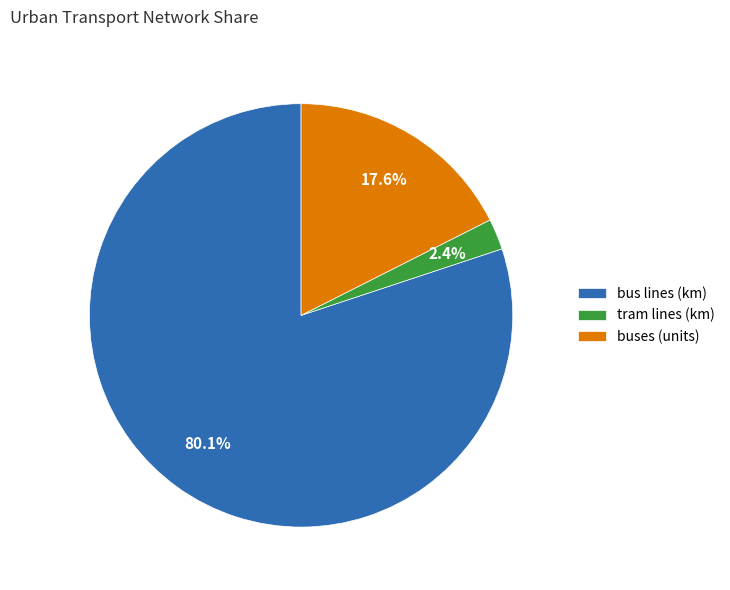

Between buses (units) and bus lines (km), which is larger?

bus lines (km)